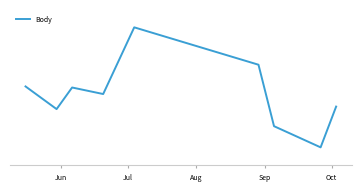

True or false: there are more than 2 points higher than both neighbors.

False